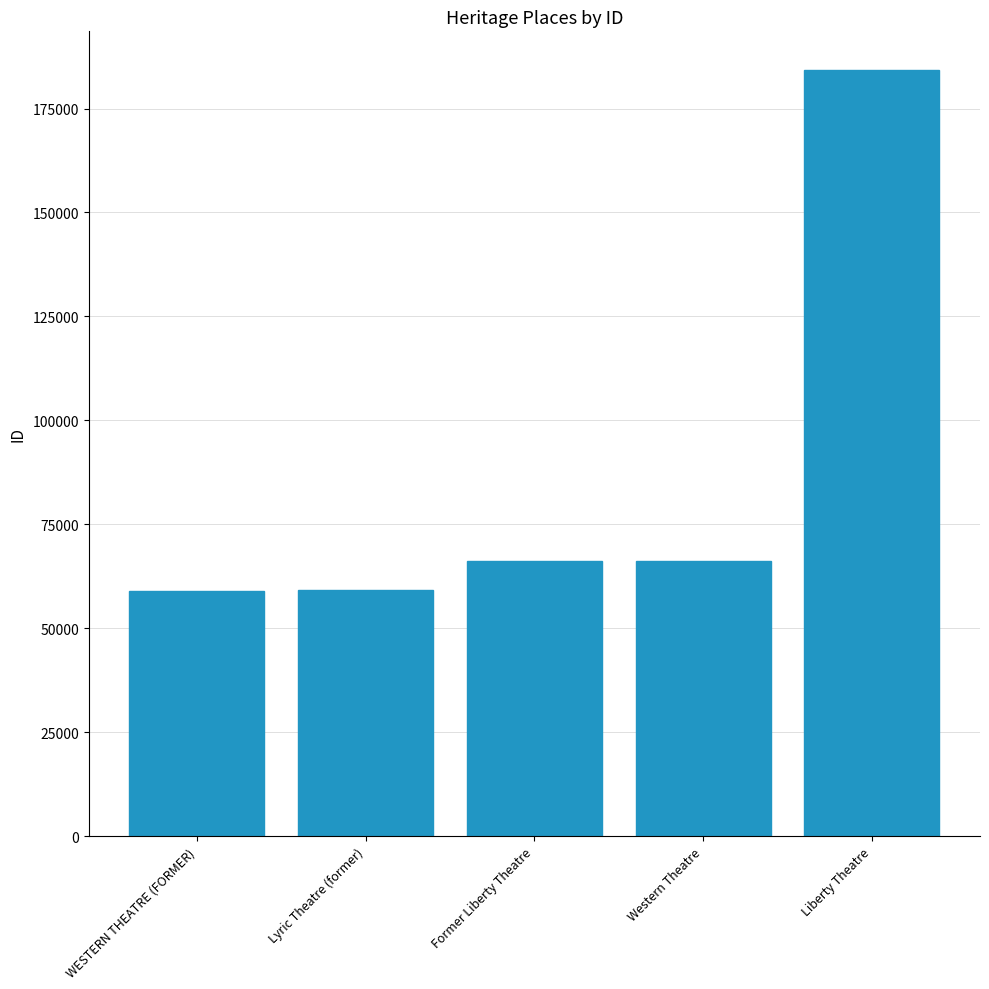

The value at WESTERN THEATRE (FORMER) is 106224. True or false?

False